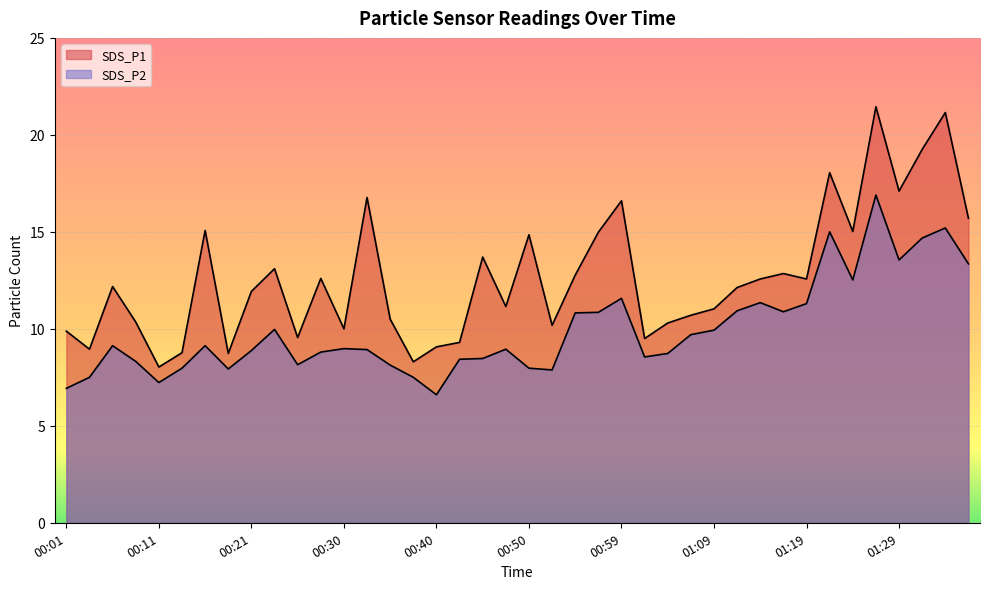

How many distinct data groups are displayed?

2